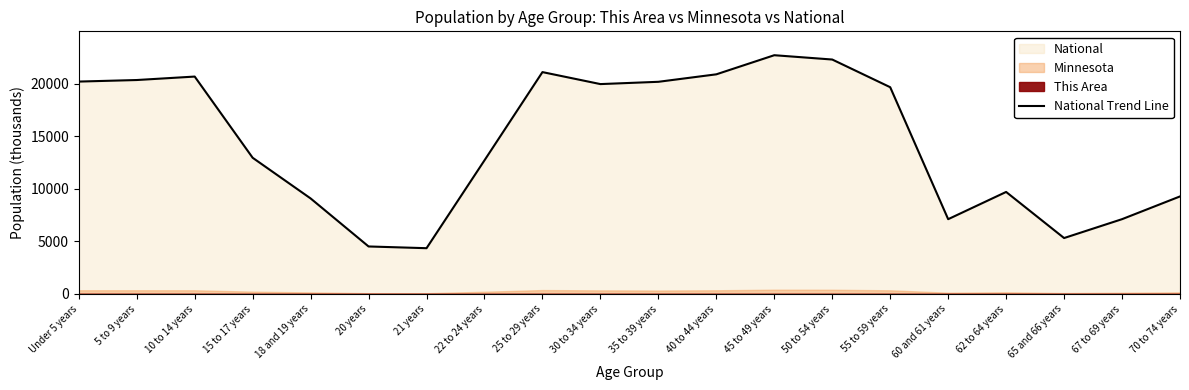

What is the label of the 1st point from the right?

70 to 74 years